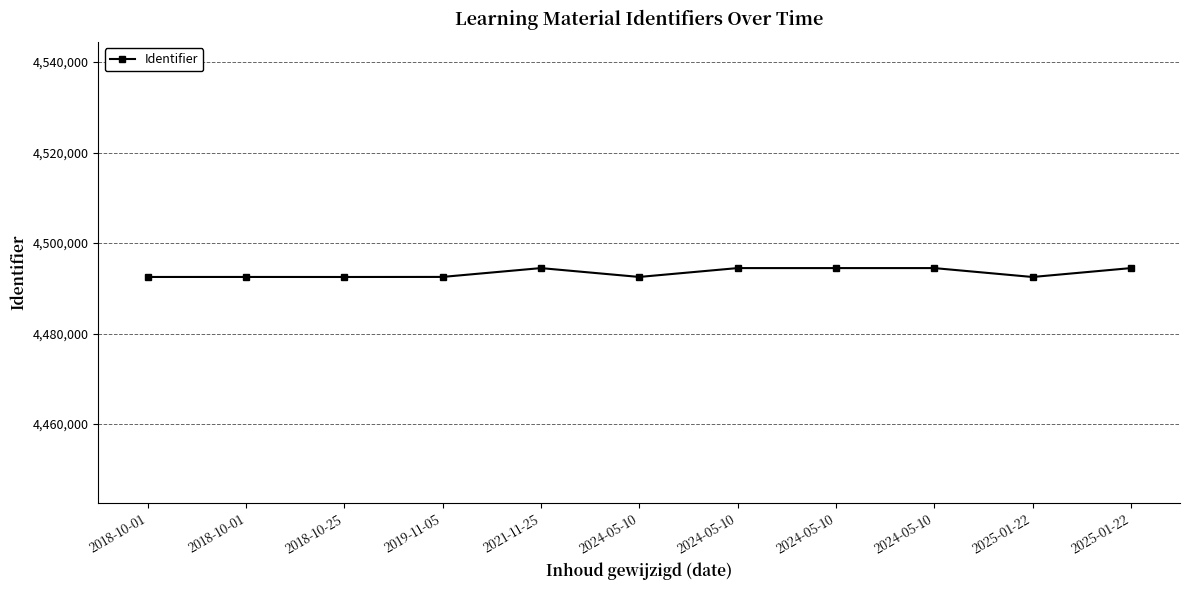

What is the minimum value shown in the chart?

4492493